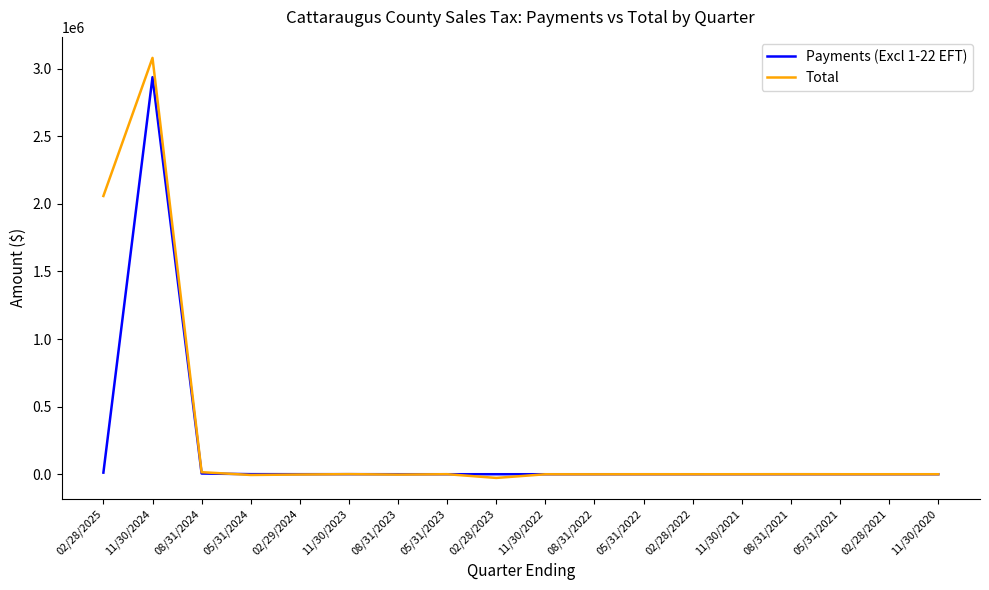

True or false: Total has a value of -52.9 at 02/28/2021.

True